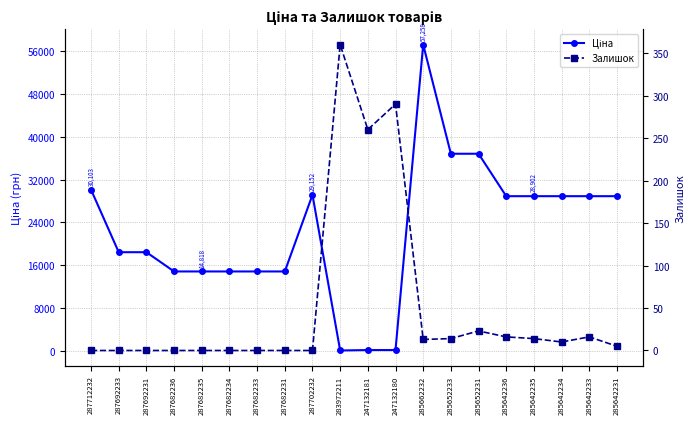

What position from the right is 247132181?

10